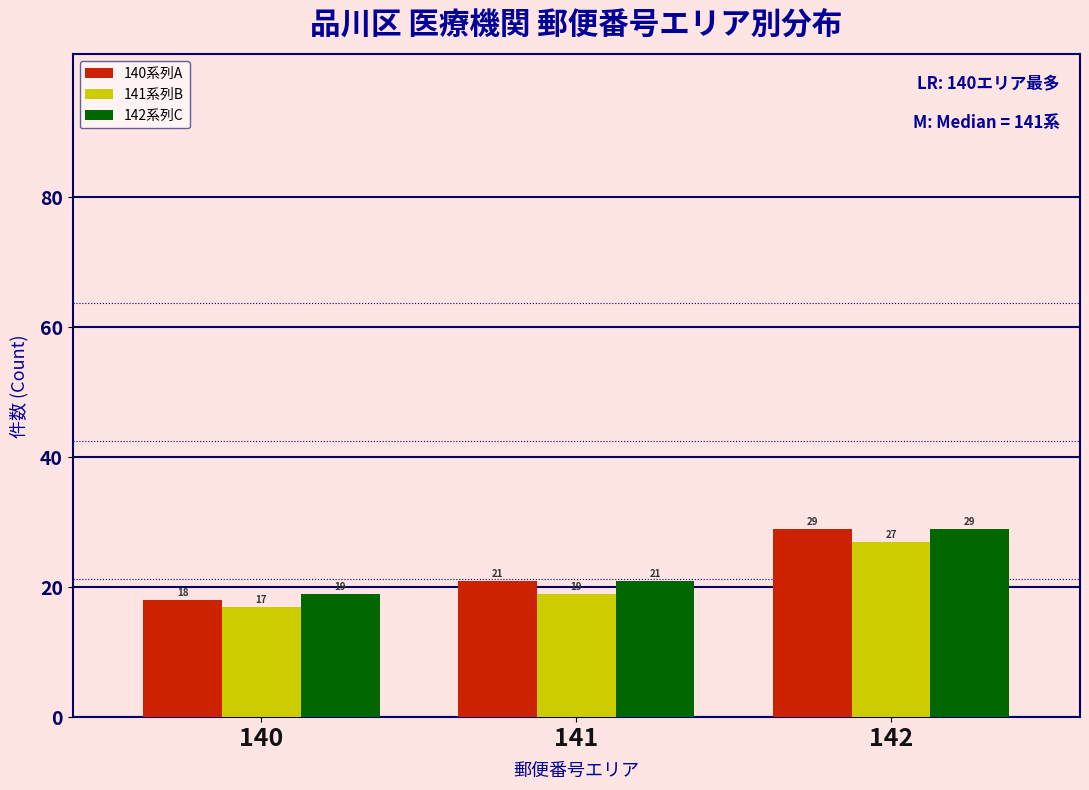

Reading left to right, what are all the values shown in this chart?

140系列A: 18	21	29
141系列B: 17	19	27
142系列C: 19	21	29